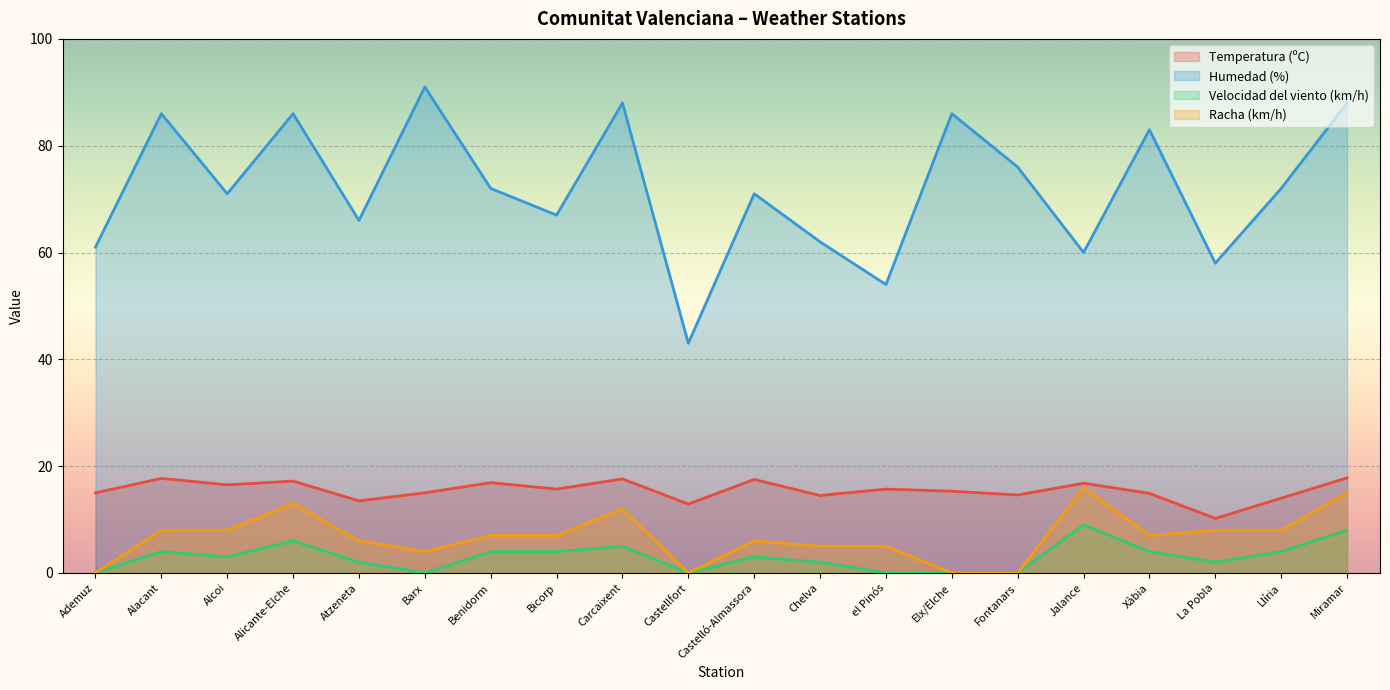

Reading left to right, transcribe all the data shown in this chart.

Temperatura (ºC): 15.0	17.7	16.5	17.2	13.5	15.0	16.9	15.7	17.6	12.9	17.5	14.5	15.7	15.3	14.6	16.8	14.9	10.2	14.0	17.8
Humedad (%): 61.0	86.0	71.0	86.0	66.0	91.0	72.0	67.0	88.0	43.0	71.0	62.0	54.0	86.0	76.0	60.0	83.0	58.0	72.0	88.0
Velocidad del viento (km/h): 0.0	4.0	3.0	6.0	2.0	0.0	4.0	4.0	5.0	0.0	3.0	2.0	0.0	0.0	0.0	9.0	4.0	2.0	4.0	8.0
Racha (km/h): 0.0	8.0	8.0	13.0	6.0	4.0	7.0	7.0	12.0	0.0	6.0	5.0	5.0	0.0	0.0	16.0	7.0	8.0	8.0	15.0